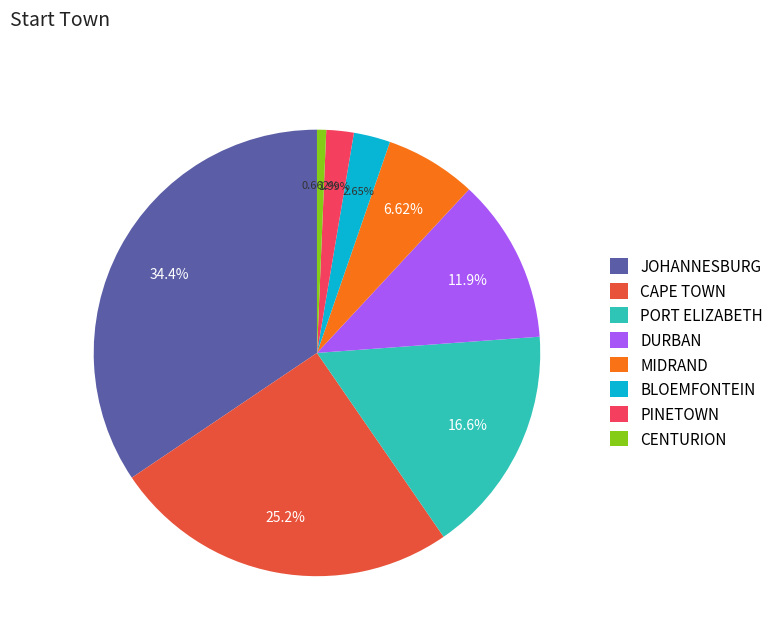

Rank the categories by value from lowest to highest.

CENTURION, PINETOWN, BLOEMFONTEIN, MIDRAND, DURBAN, PORT ELIZABETH, CAPE TOWN, JOHANNESBURG